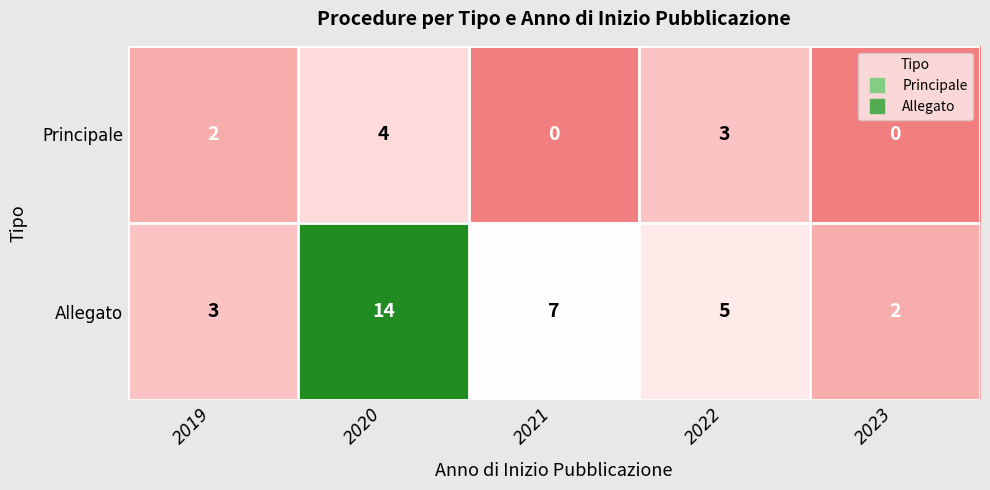

What is the spread (max minus min) of values at 2023?

2